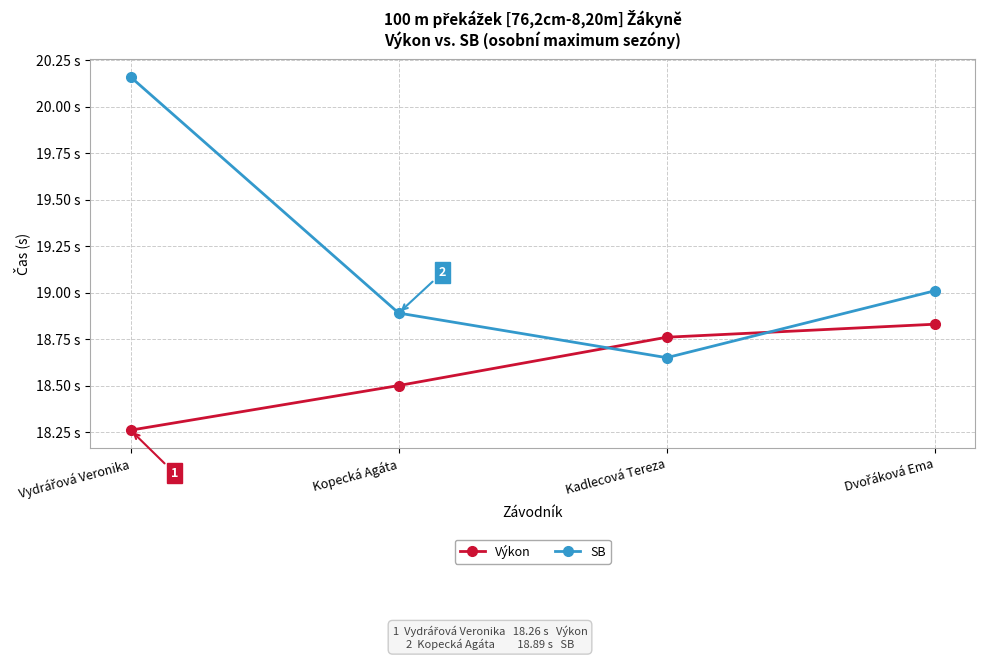

Count the SB values in the range 18 to 20.

3